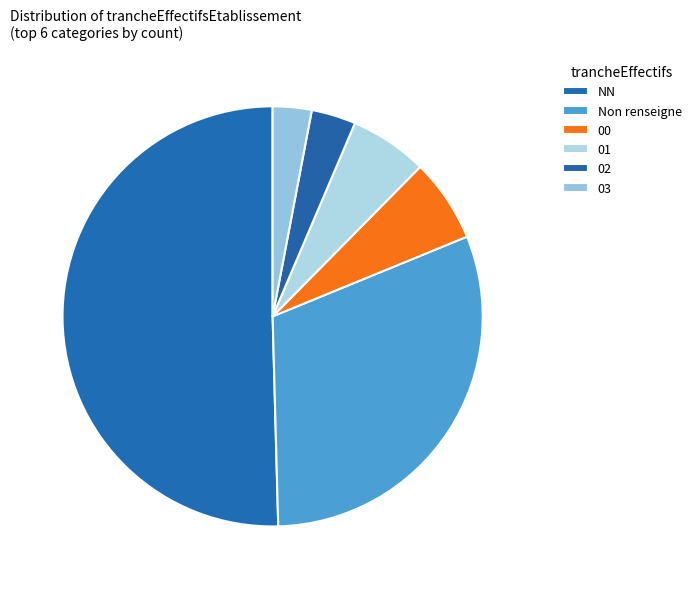

Count the number of slices in the pie.

6